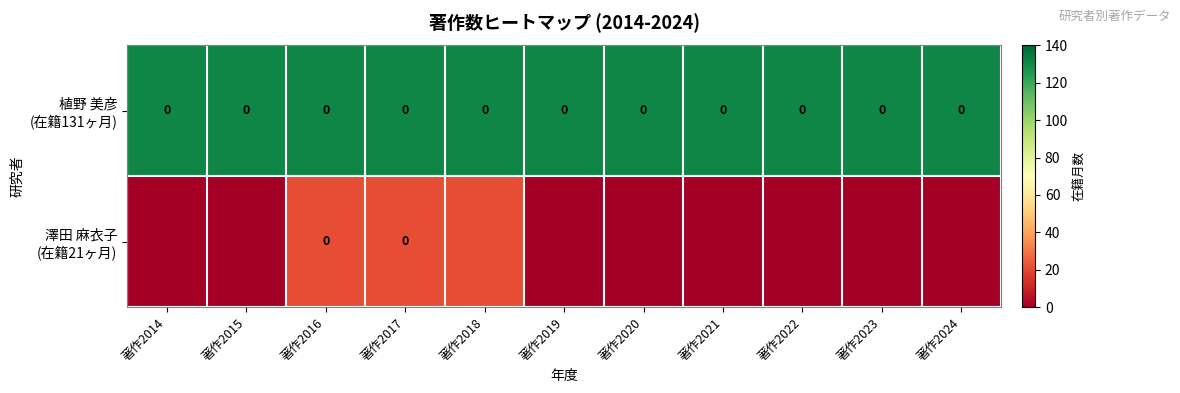

What is the spread (max minus min) of values at 著作2023?

131